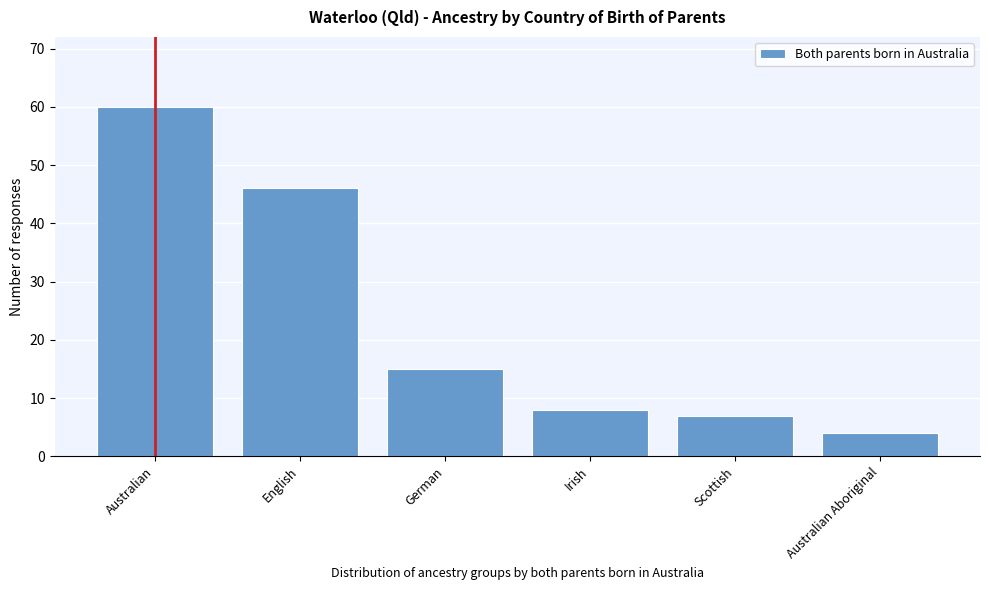

Reading right to left, list all the values displayed in this chart.

Australian Aboriginal=4	Scottish=7	Irish=8	German=15	English=46	Australian=60